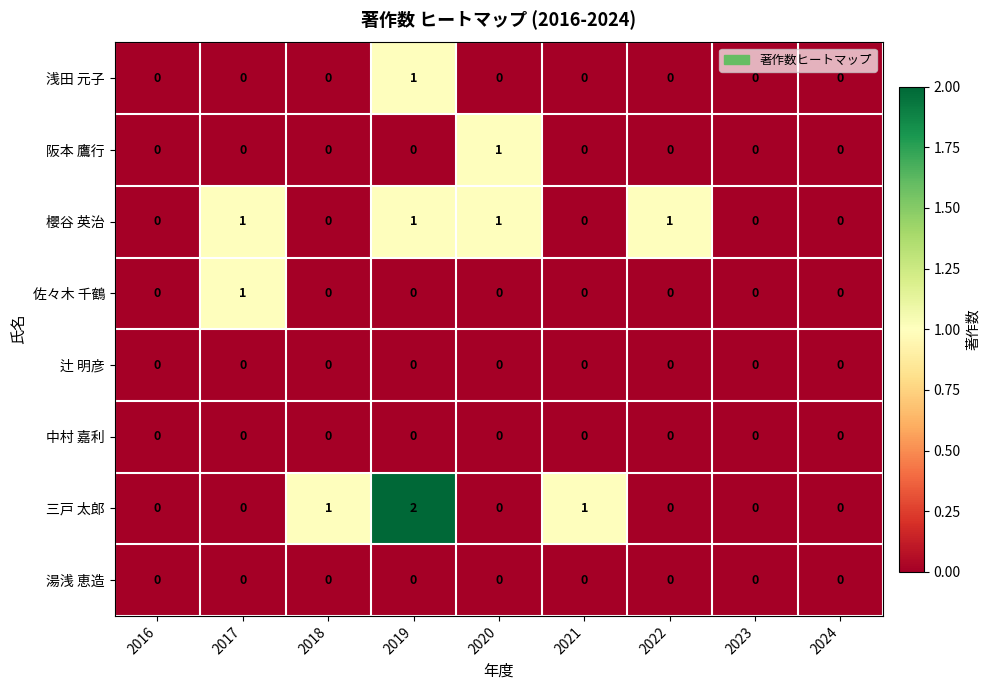

True or false: 佐々木 千鶴 has a value of 0 at 2022.

True